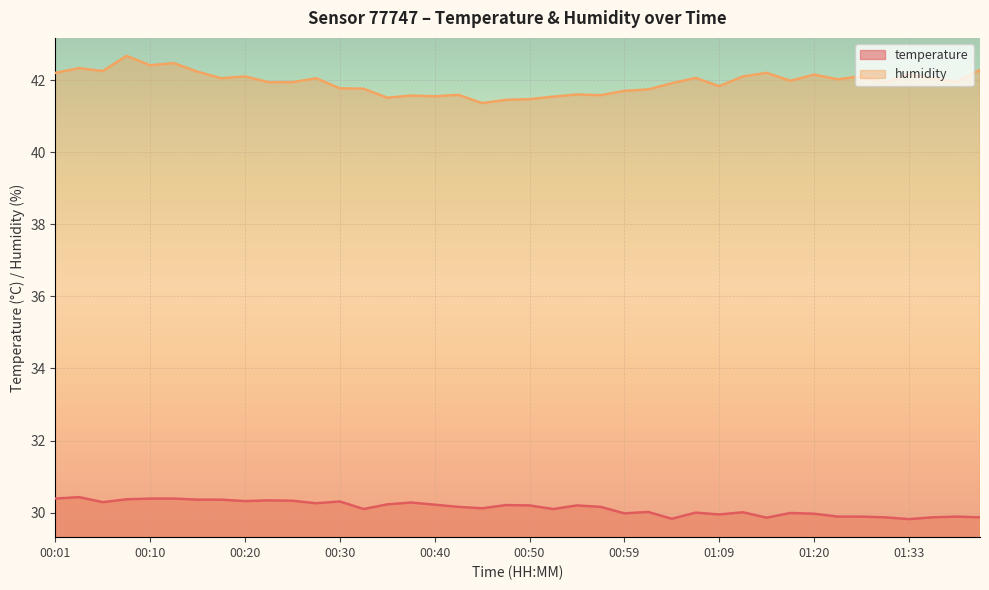

List the series in order of their peak value, highest first.

humidity, temperature